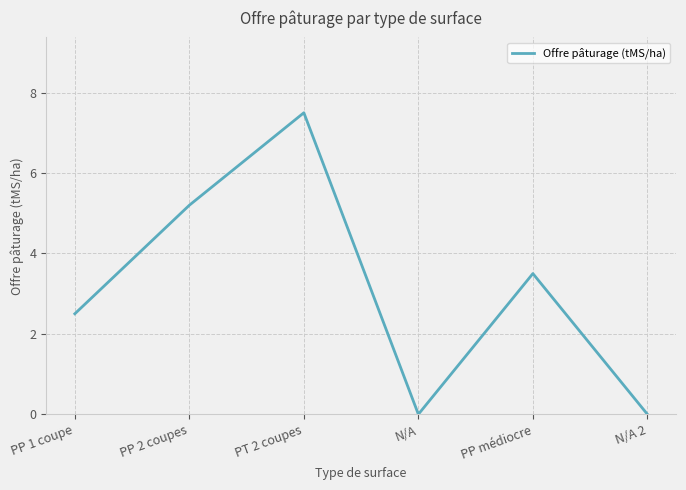

What position from the right is PP 1 coupe?

6